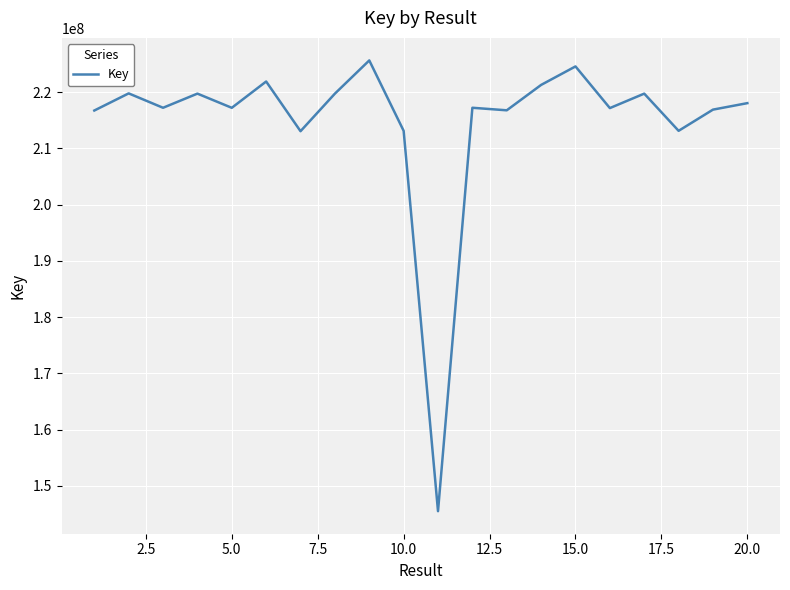

What is the greatest value displayed?

225642007